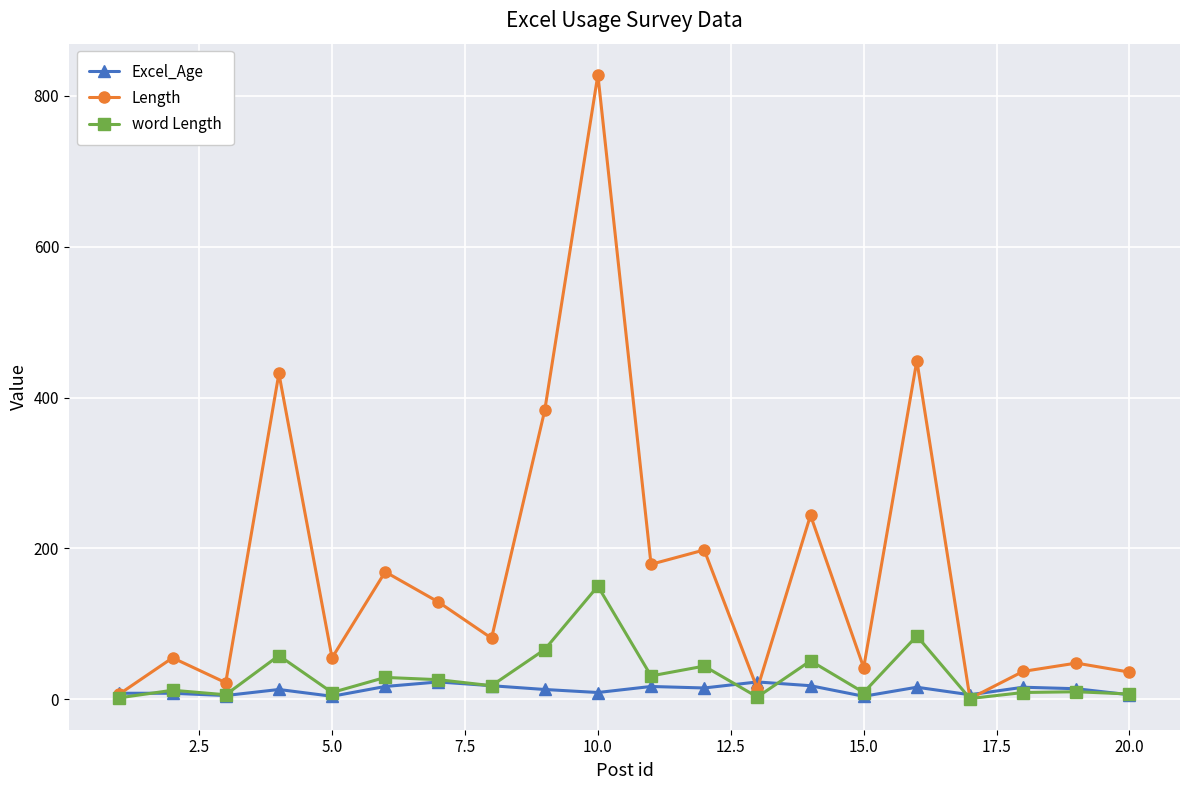

Which series has the largest total across all categories?

Length